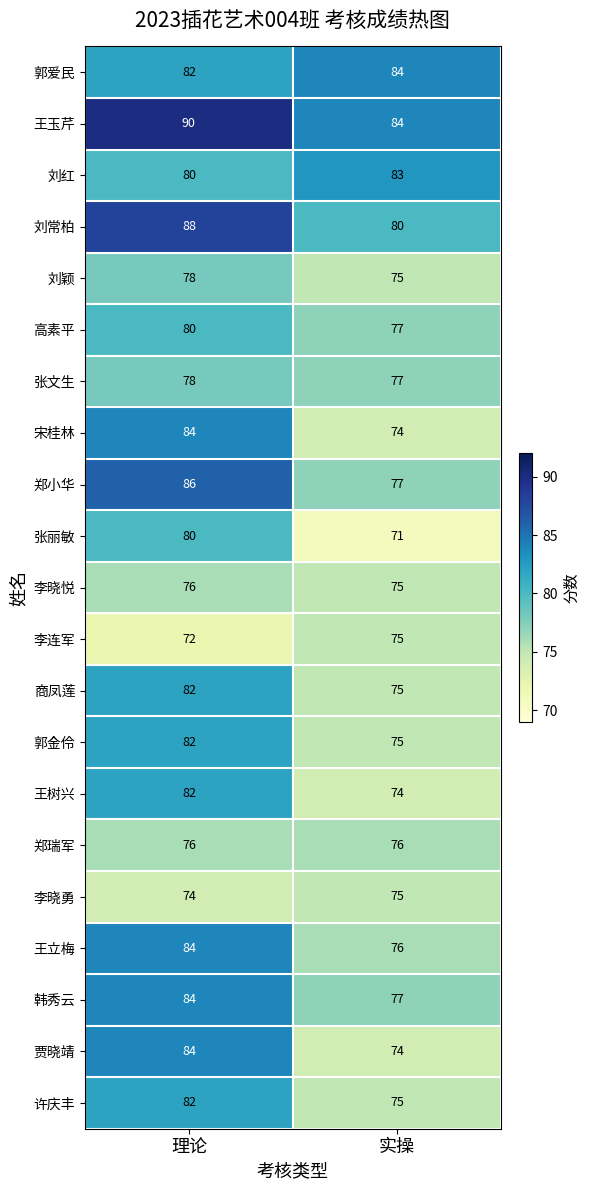

What is the difference between the highest and lowest values at 实操?

13